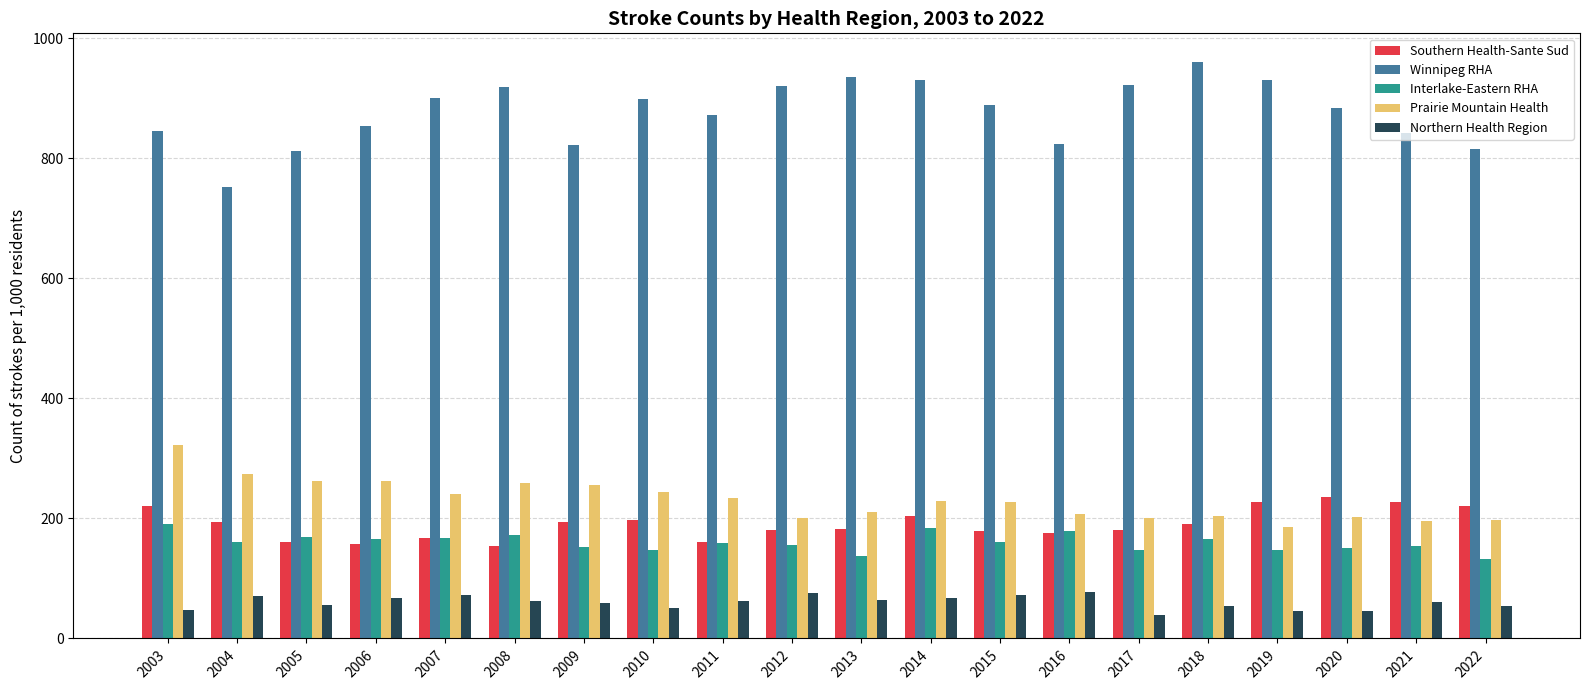

Rank the series by their maximum value, from highest to lowest.

Winnipeg RHA, Prairie Mountain Health, Southern Health-Sante Sud, Interlake-Eastern RHA, Northern Health Region